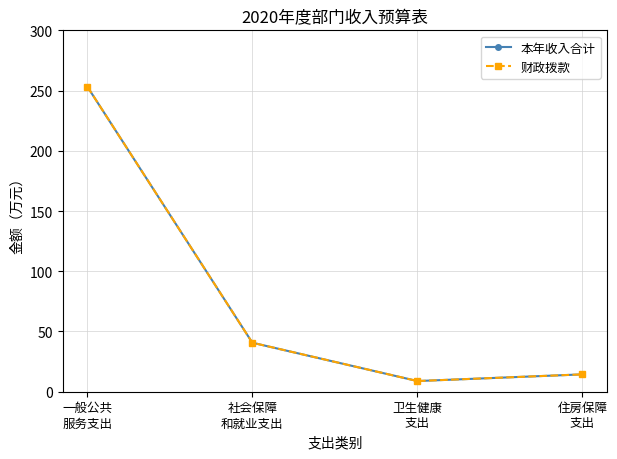

What is the highest value of the 财政拨款 series?

253.3